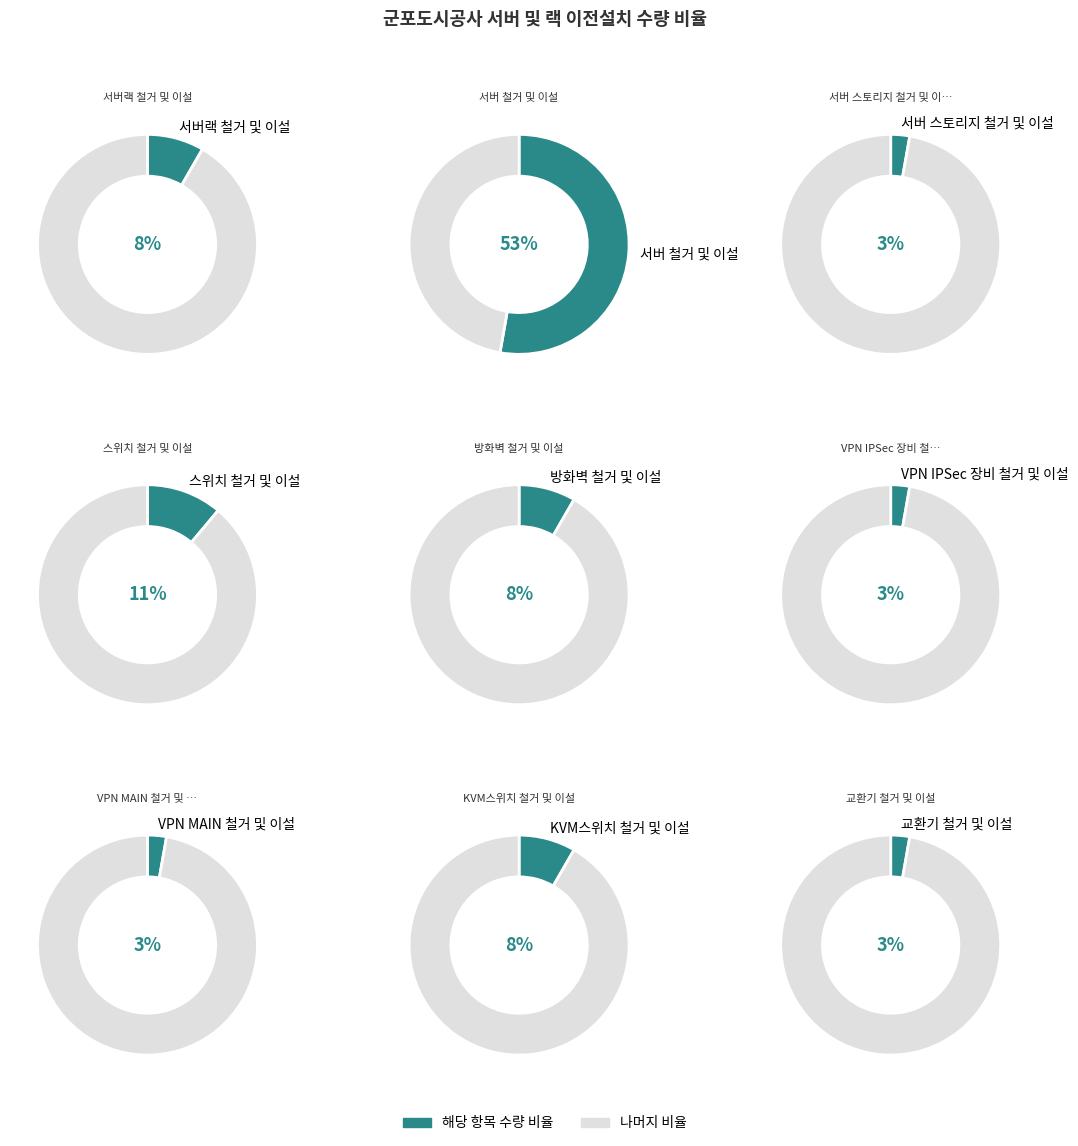

Which category accounts for the majority?

서버 철거 및 이설